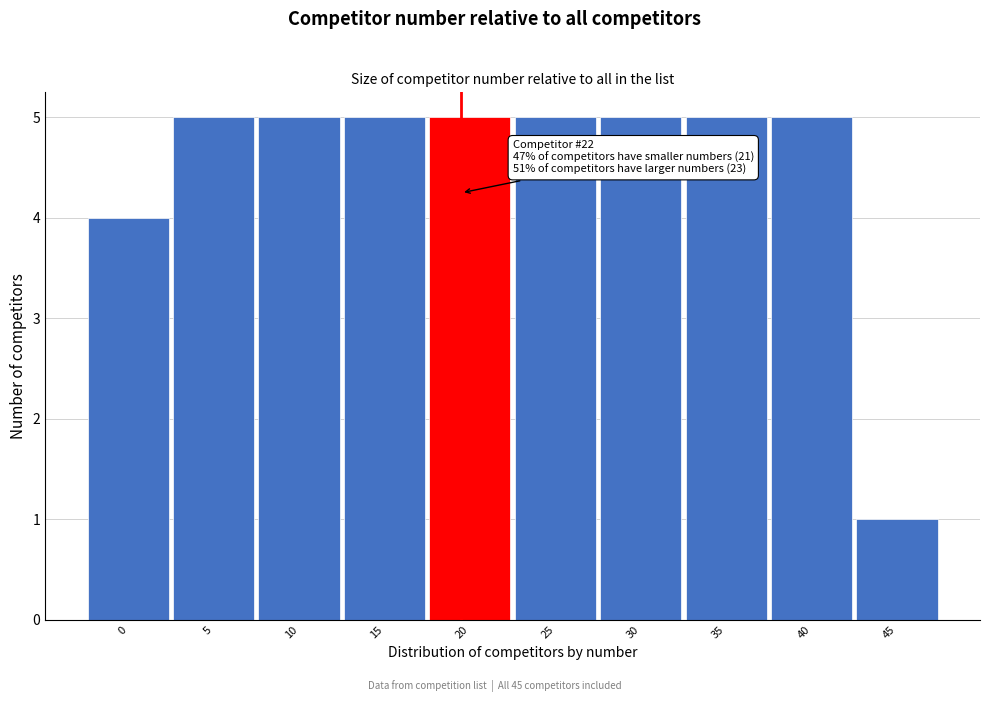

Reading right to left, list all the values displayed in this chart.

1	5	5	5	5	5	5	5	5	4